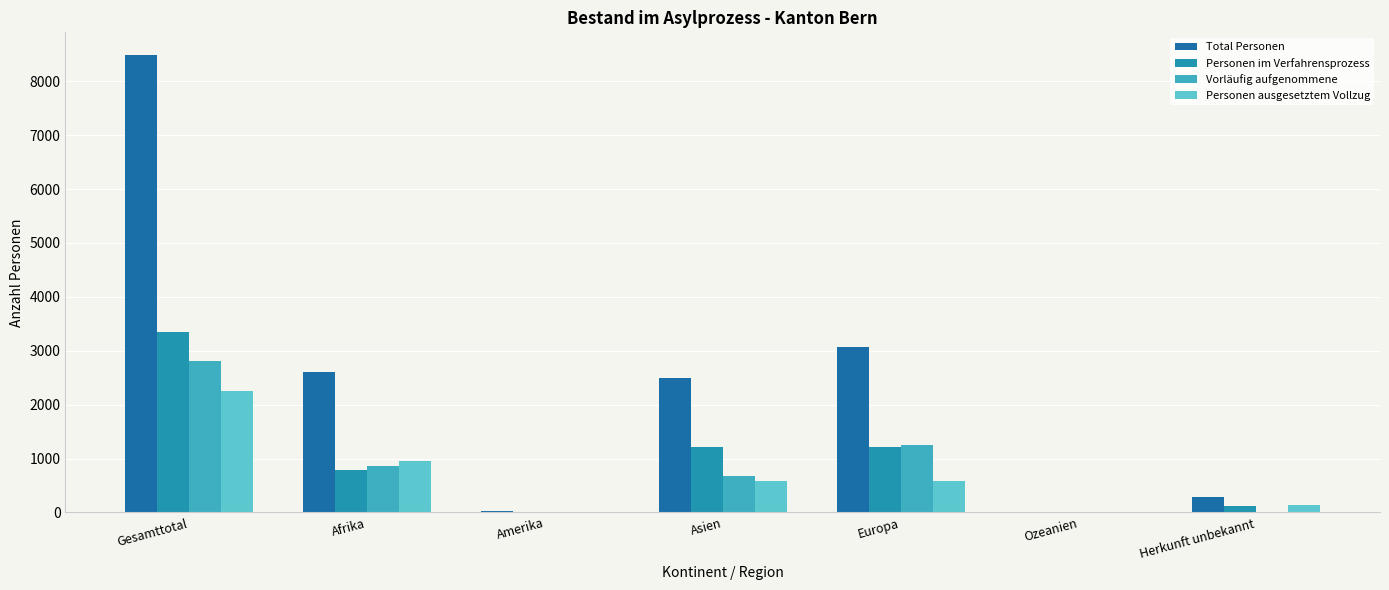

Are the bars horizontal?

No